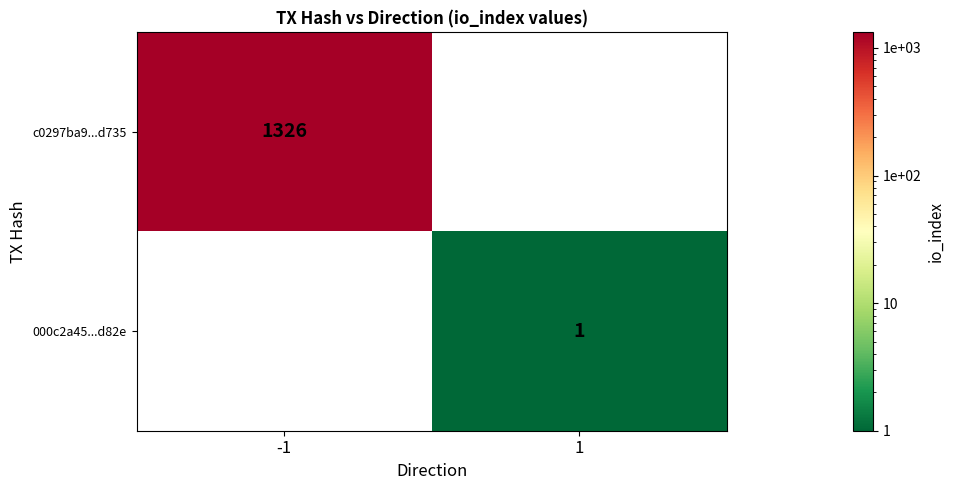

At how many categories does at least one series exceed 120?

1